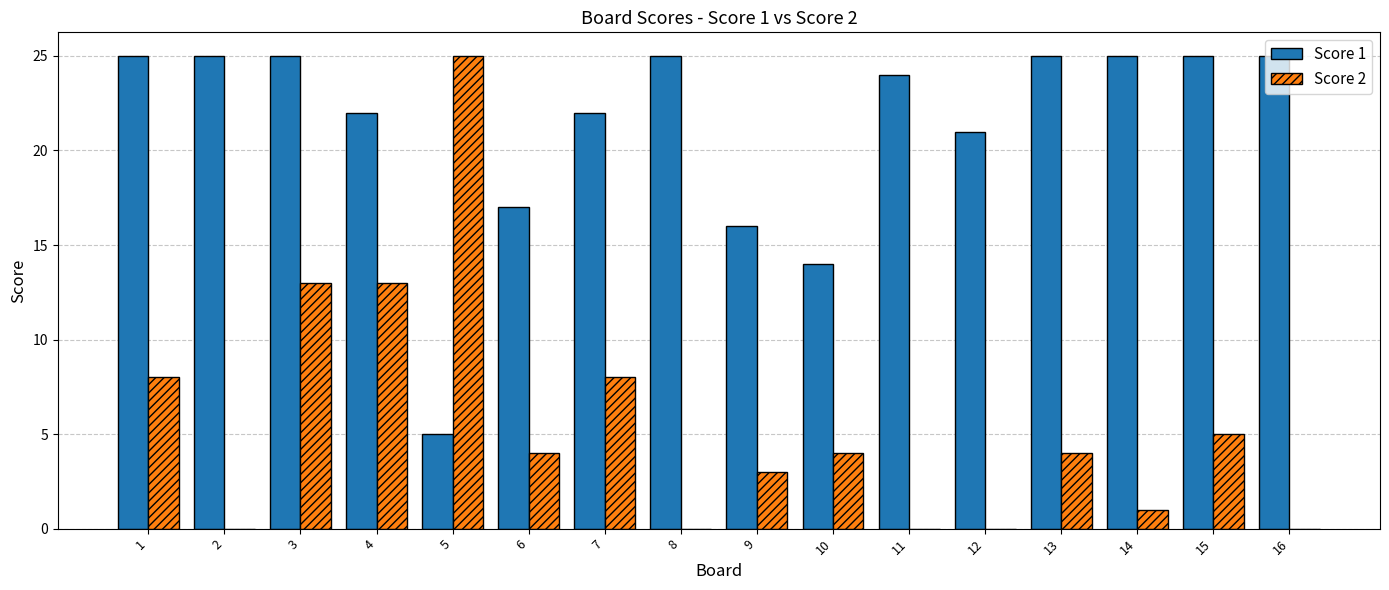

What is the greatest value displayed?

25